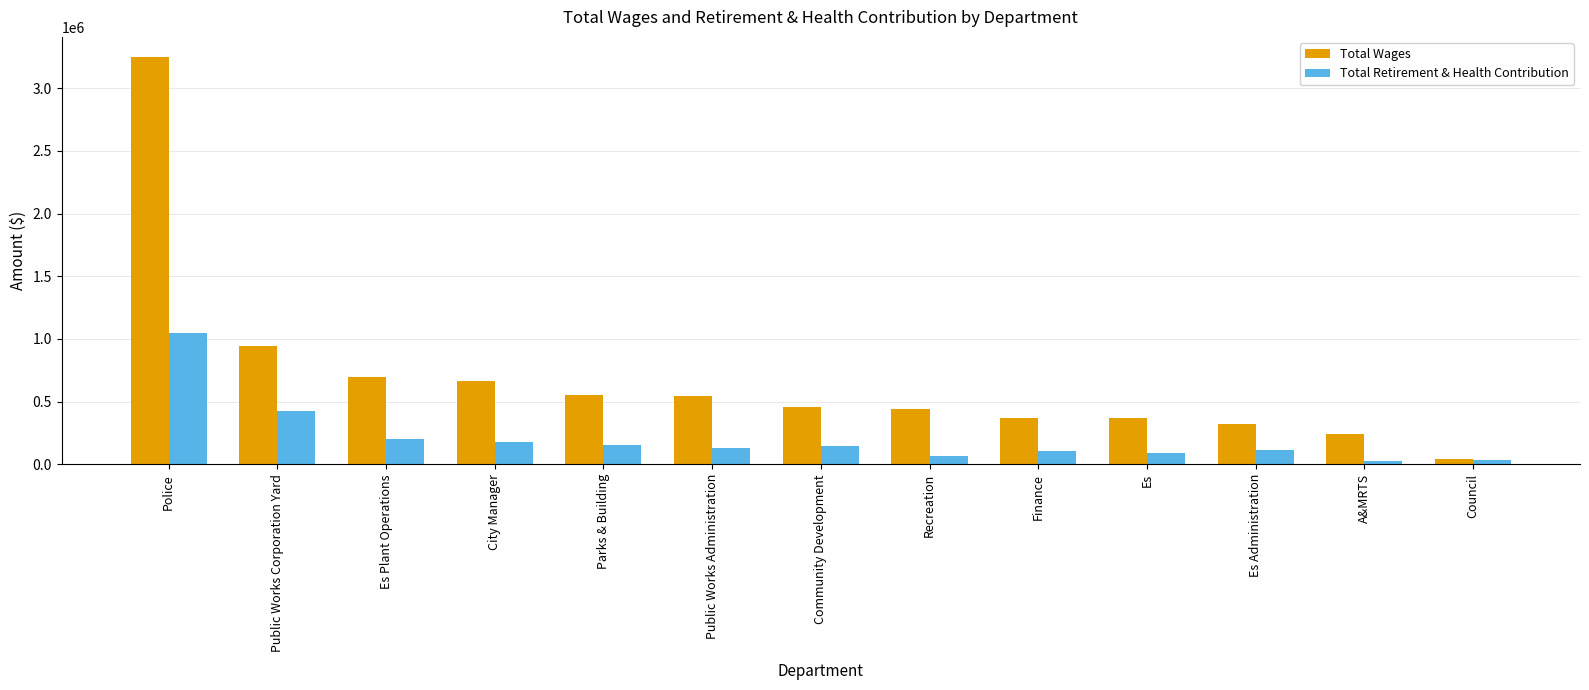

How many categories are shown in the chart?

13